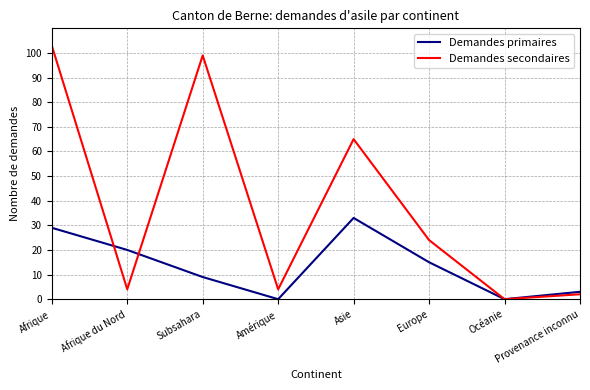

How many values in the Demandes secondaires series are below 24?

4